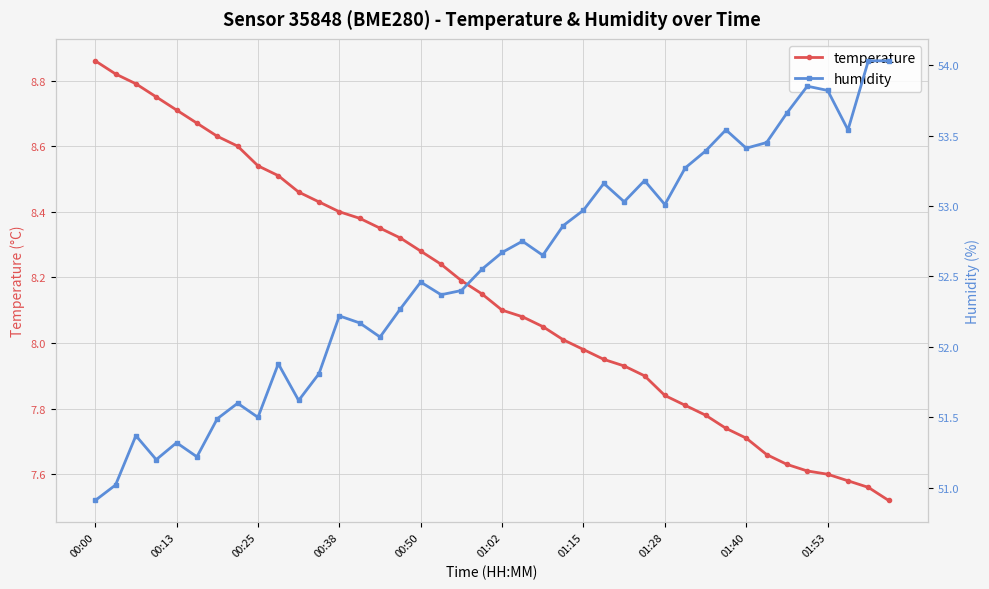

Between 10 and 30, which series saw the biggest shift?

humidity